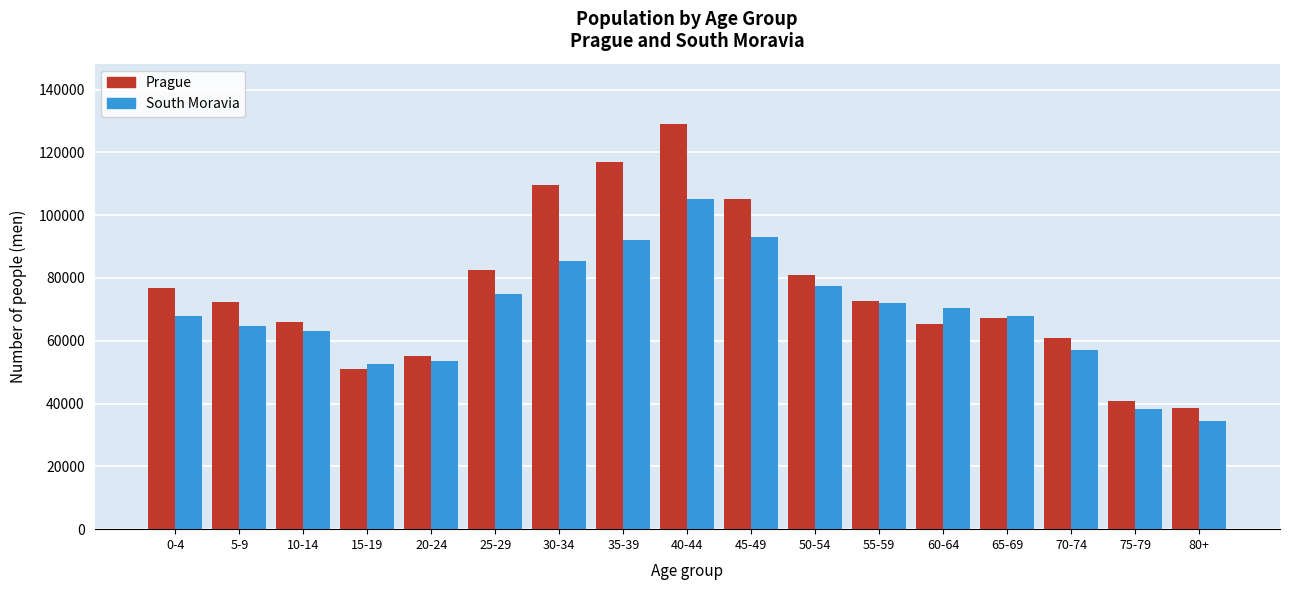

What is the approximate value of Prague at 65-69, to the nearest 50?

67200